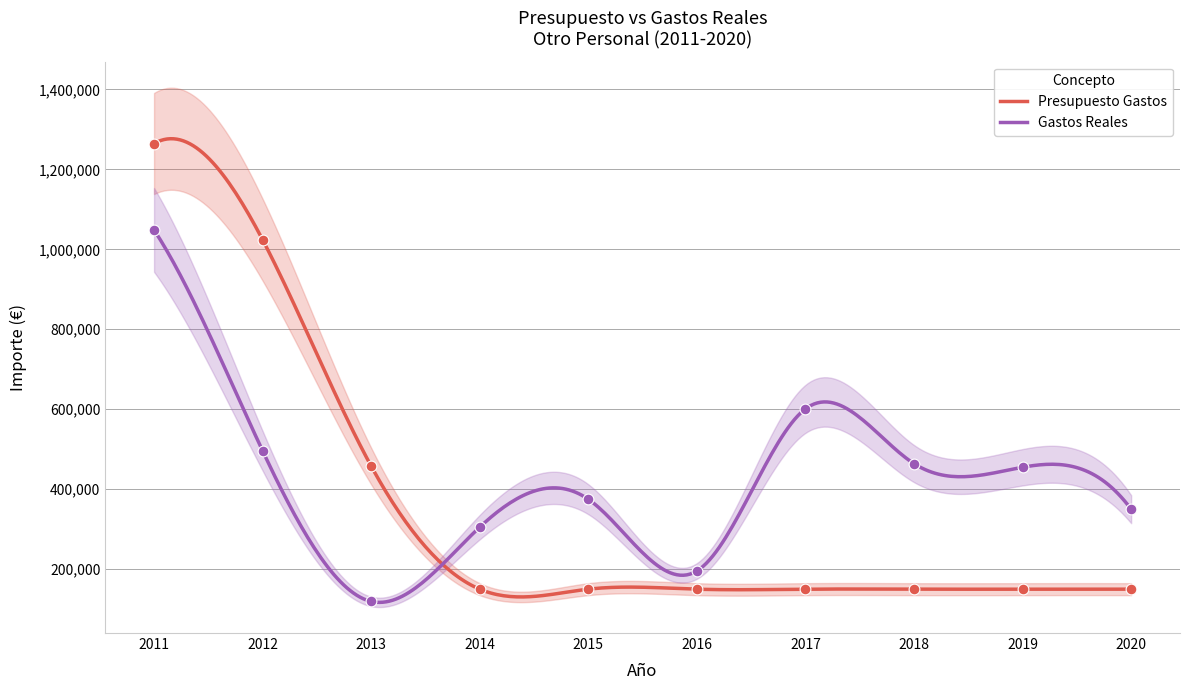

At which category is the sum across all series the highest?

2011